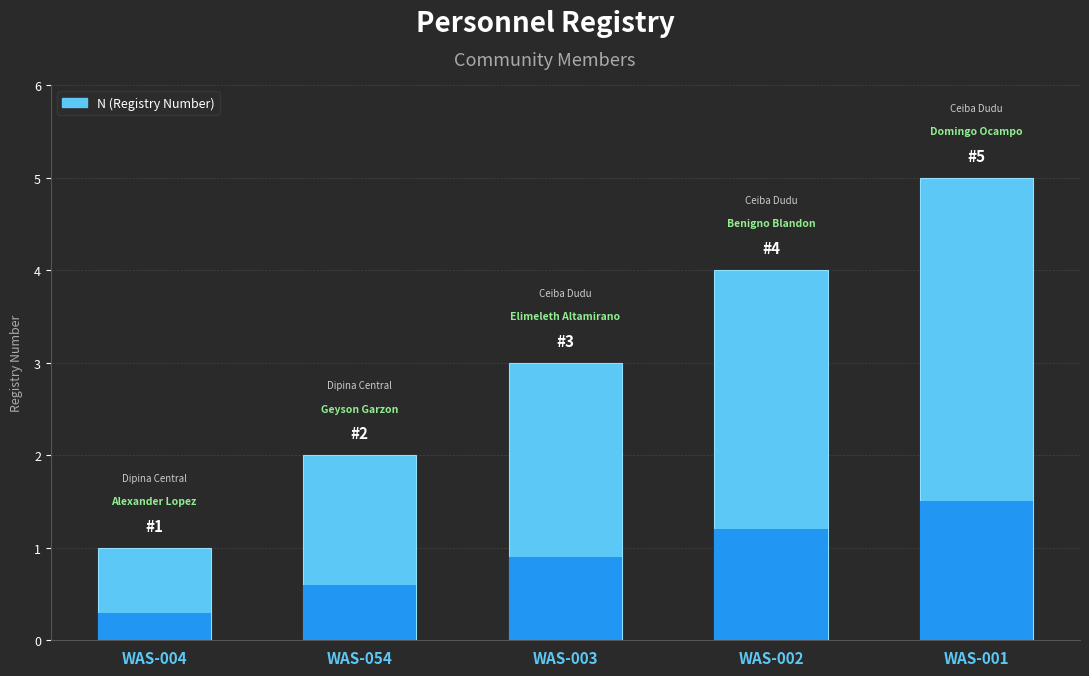

How many data points are less than 3?

2